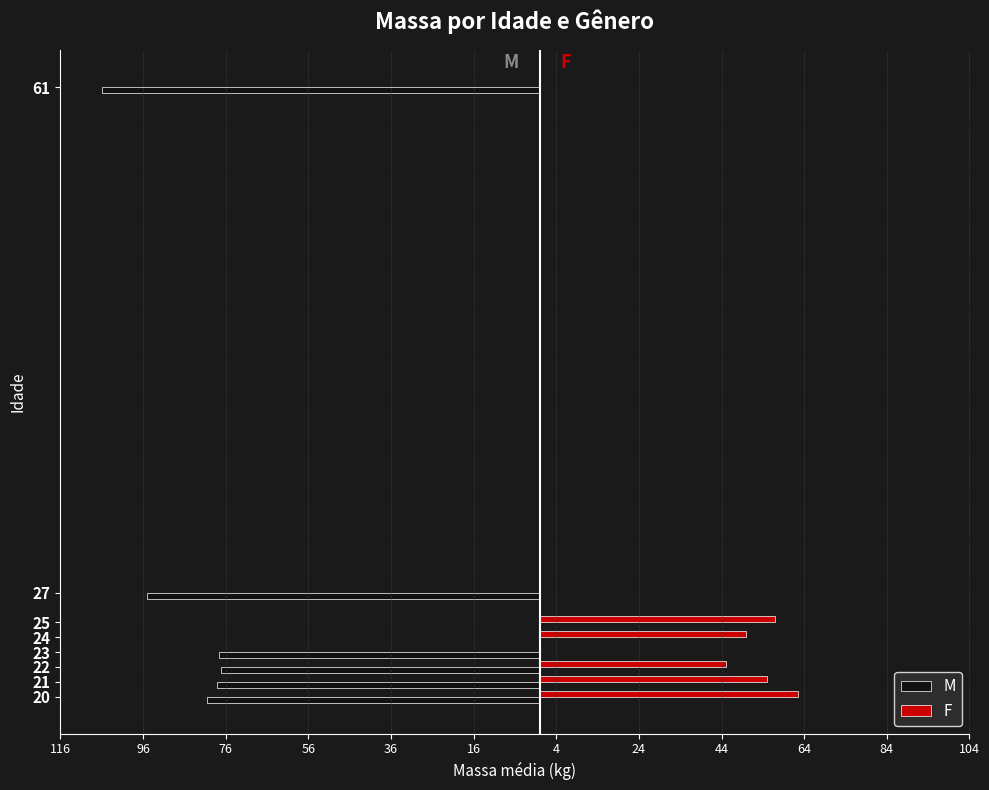

Which category has the lowest value in the M series?

61